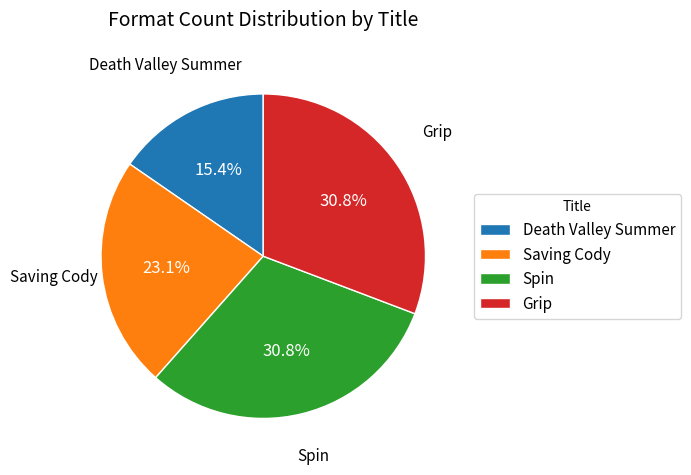

To the nearest percent, what percentage of the pie is Saving Cody?

23%